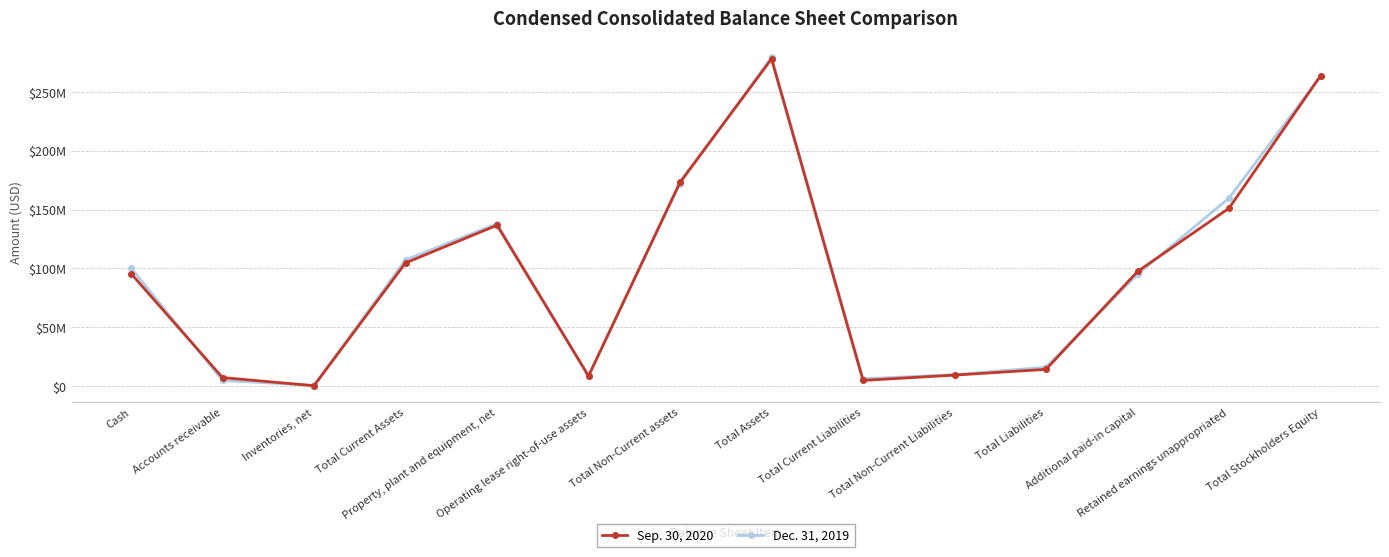

List the labels in order of Dec. 31, 2019 value, largest first.

Total Assets, Total Stockholders Equity, Total Non-Current assets, Retained earnings unappropriated, Property, plant and equipment, net, Total Current Assets, Cash, Additional paid-in capital, Total Liabilities, Total Non-Current Liabilities, Operating lease right-of-use assets, Total Current Liabilities, Accounts receivable, Inventories, net